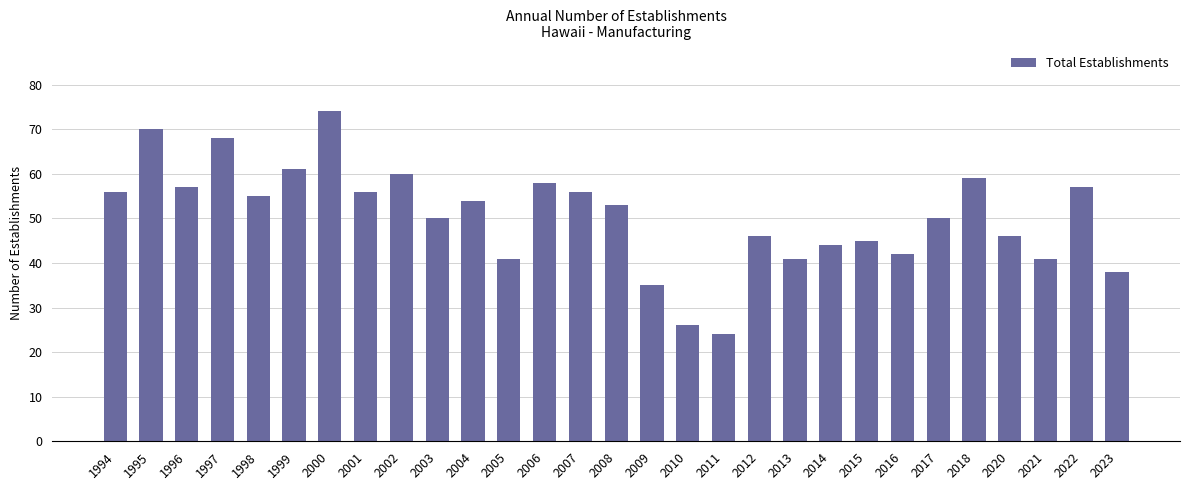

What is the average value?

50